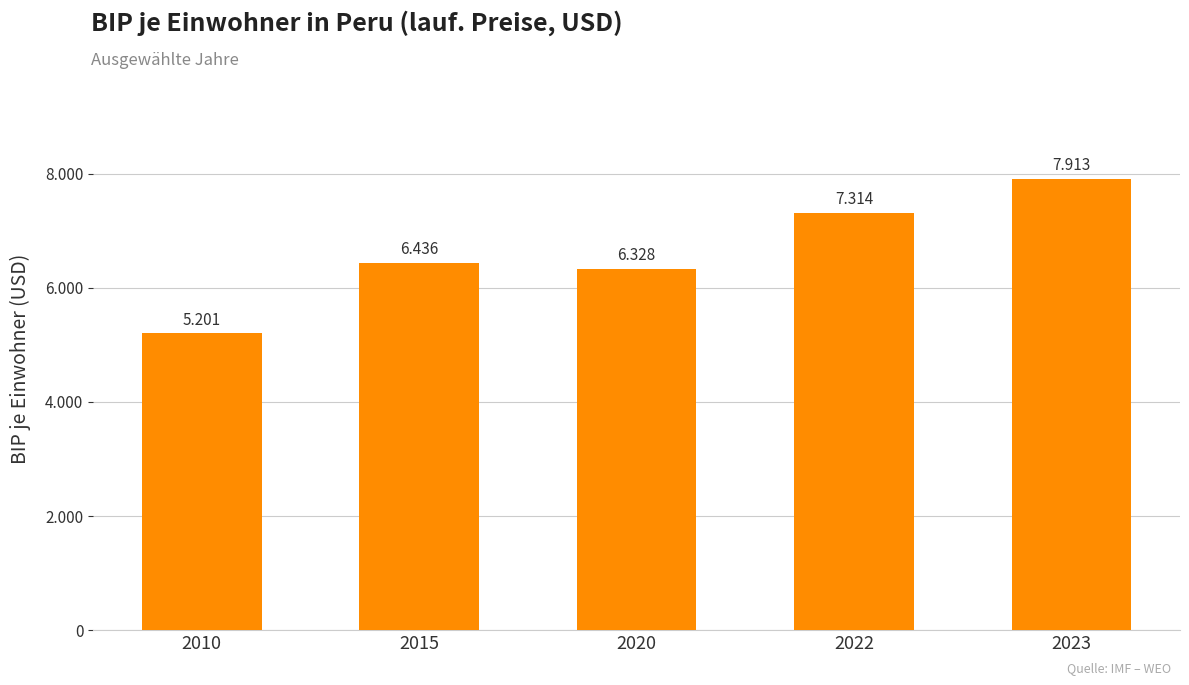

Does the chart contain any negative values?

No